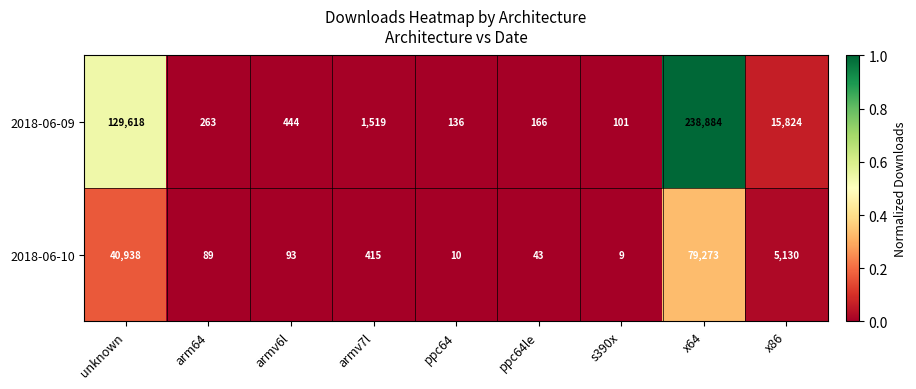

At which category is the sum across all series the highest?

x64